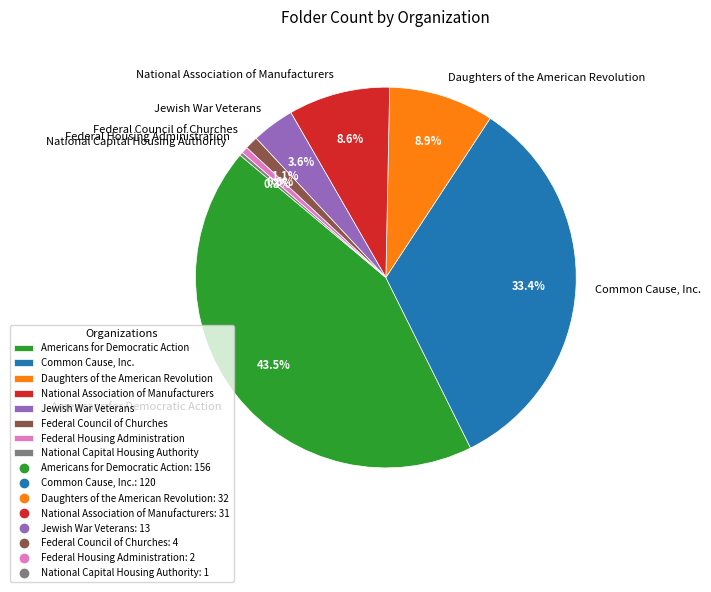

Is there any slice that represents more than half of the pie?

No